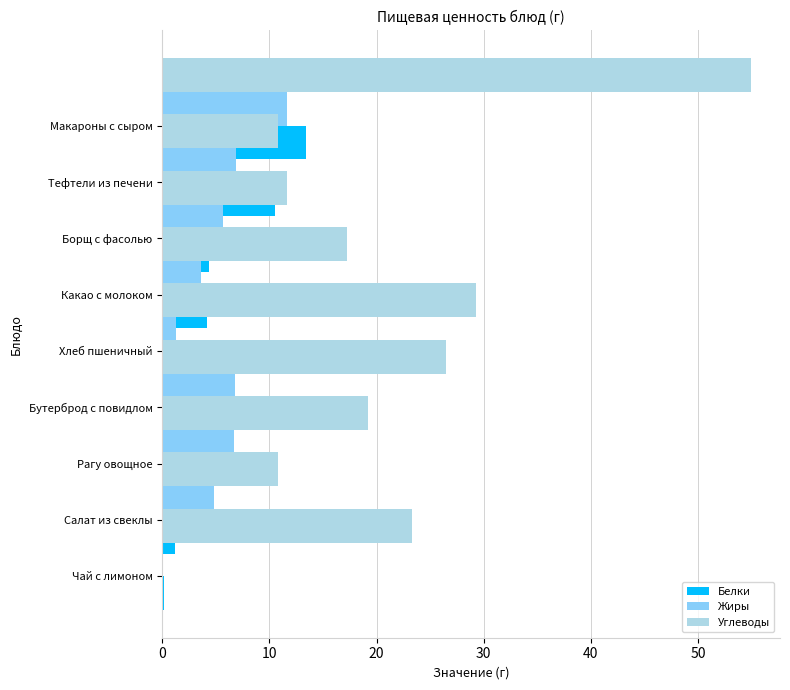

Between 20 and 40, which is larger?

40